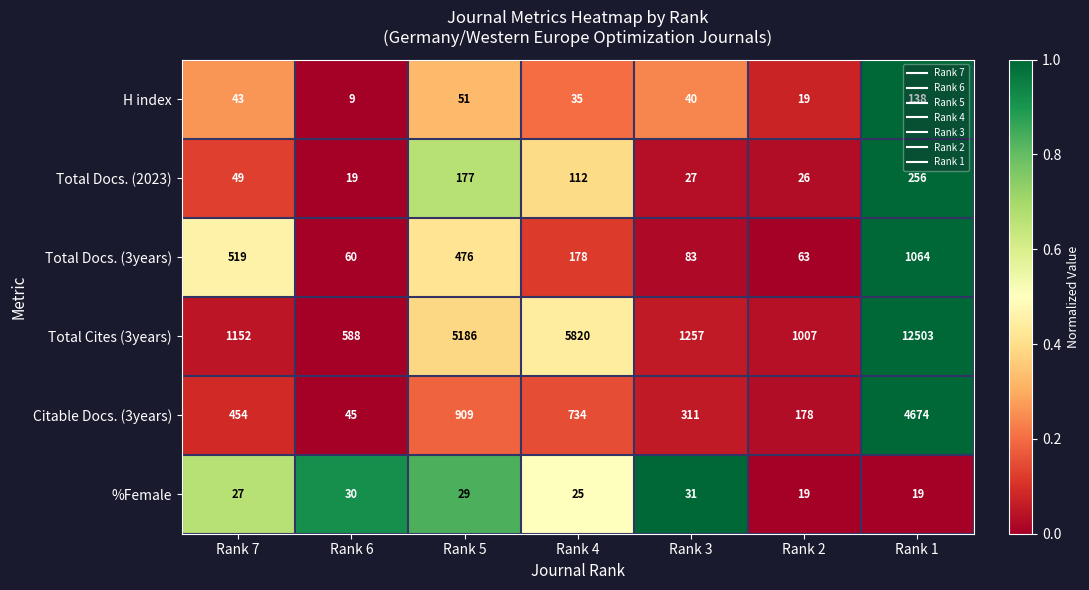

Which series has the largest total across all categories?

Total Cites (3years)